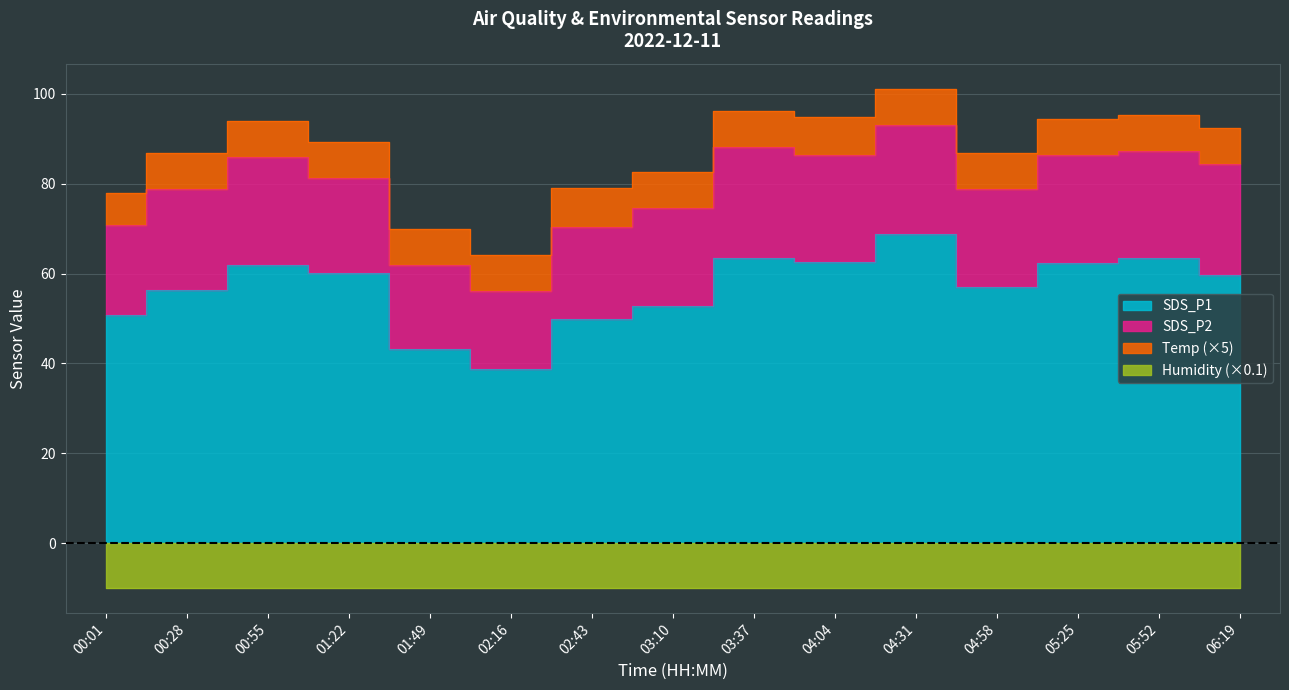

What is the total value across all series at 00:28?

180.3